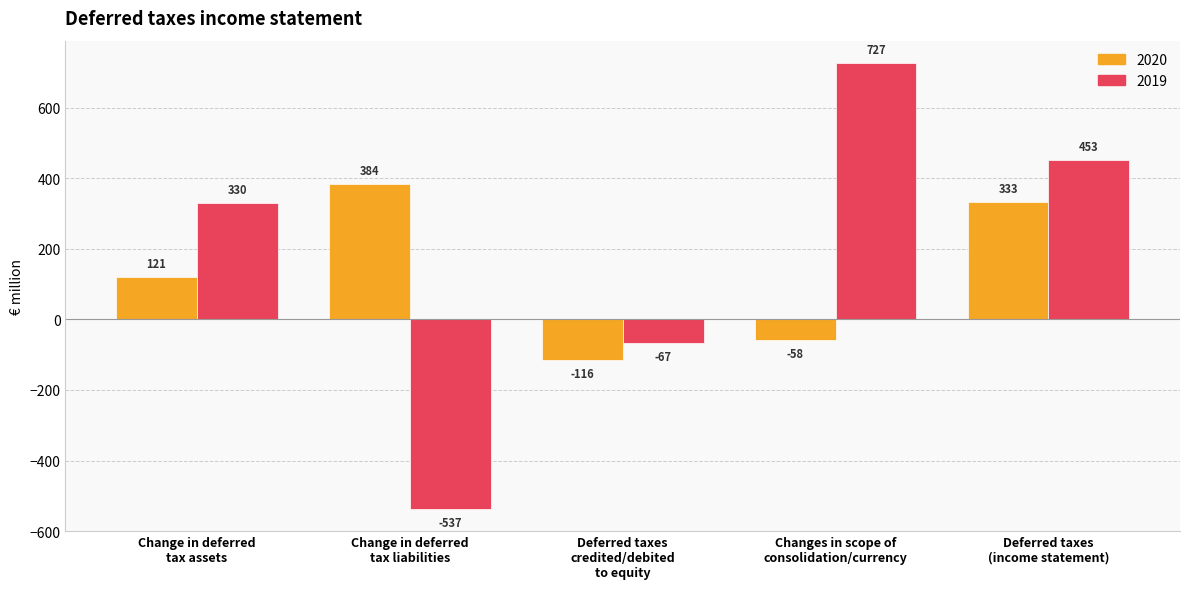

What are all the series names shown in the legend?

2020, 2019